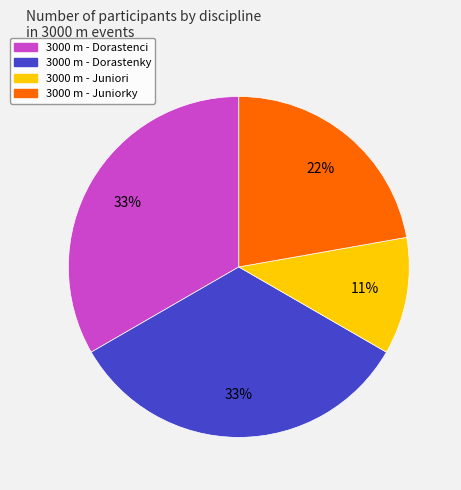

Count the number of slices in the pie.

4